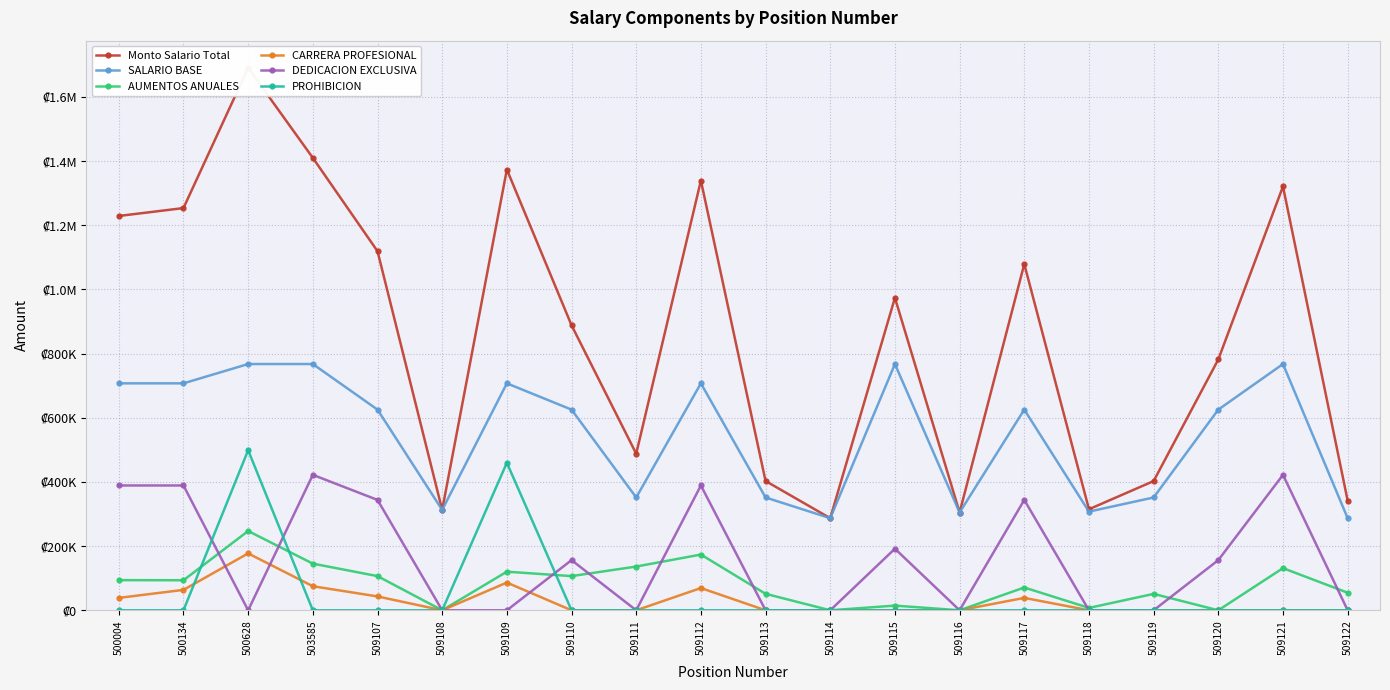

List the series in order of their peak value, highest first.

Monto Salario Total, SALARIO BASE, PROHIBICION, DEDICACION EXCLUSIVA, AUMENTOS ANUALES, CARRERA PROFESIONAL